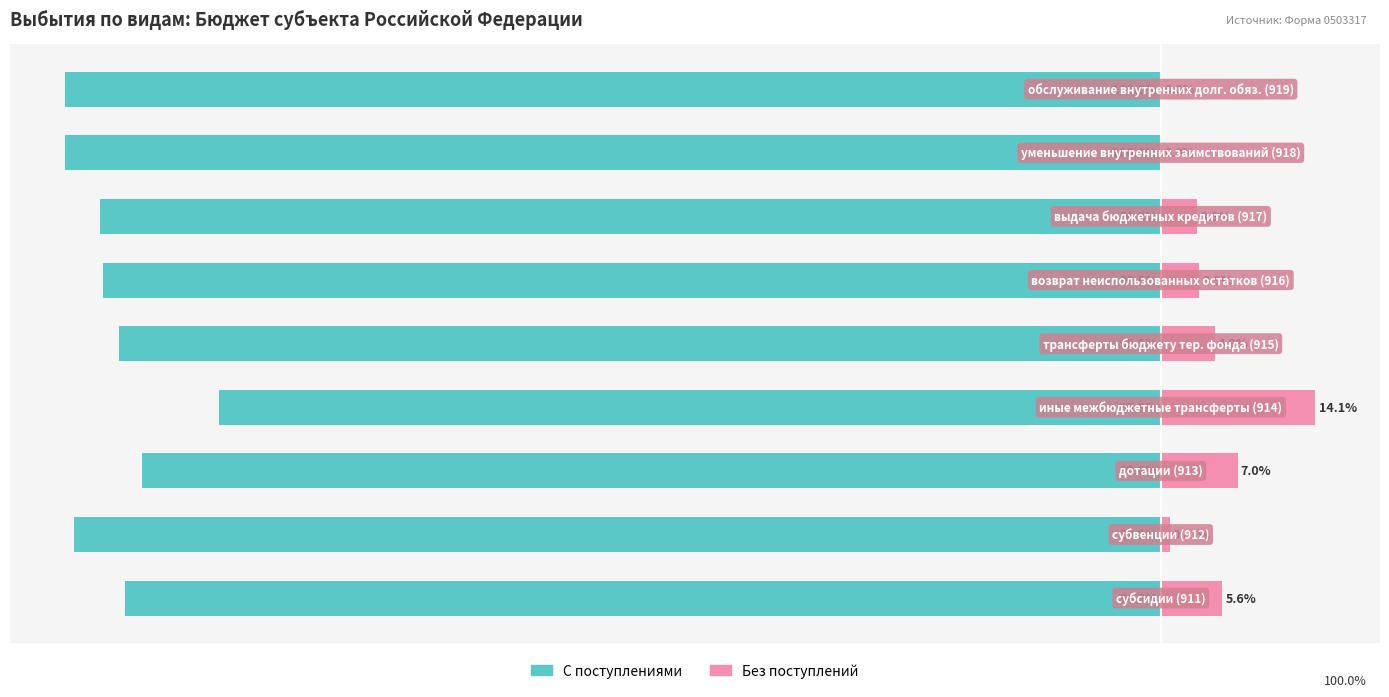

At how many categories does at least one series exceed -29?

9